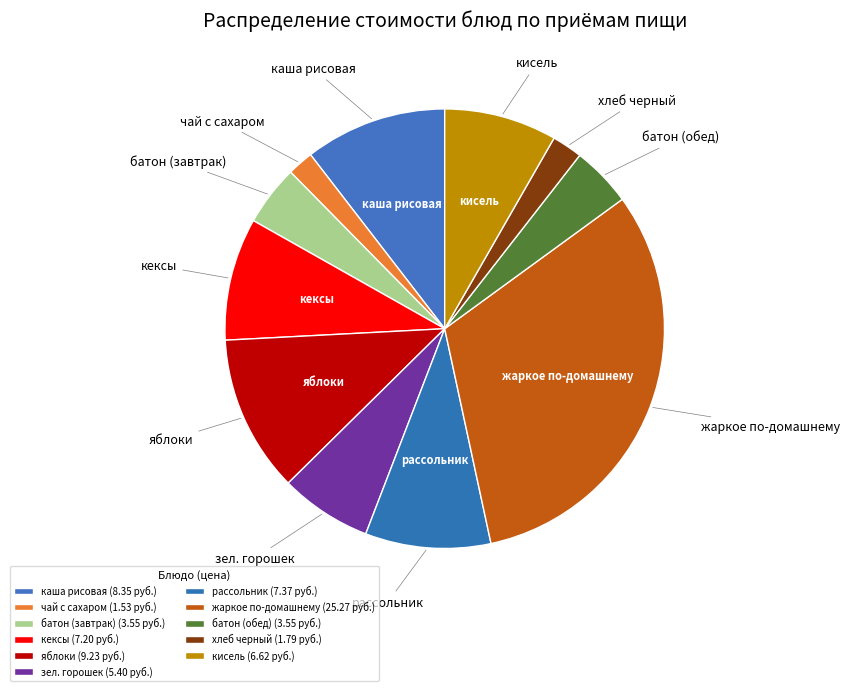

How many slices are in this pie chart?

11